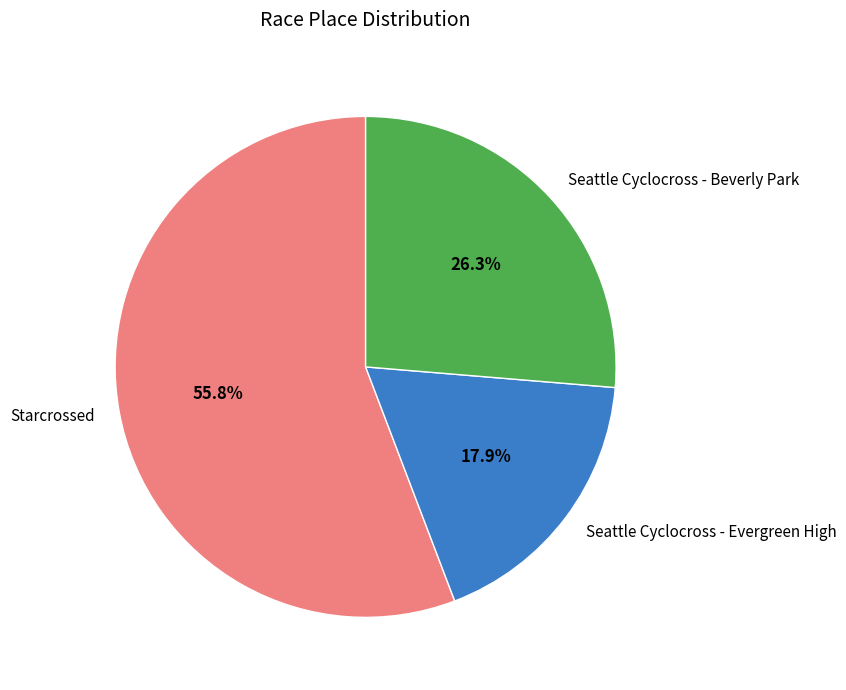

To the nearest percent, what is the difference between the Seattle Cyclocross - Beverly Park and Seattle Cyclocross - Evergreen High slice percentages?

8%